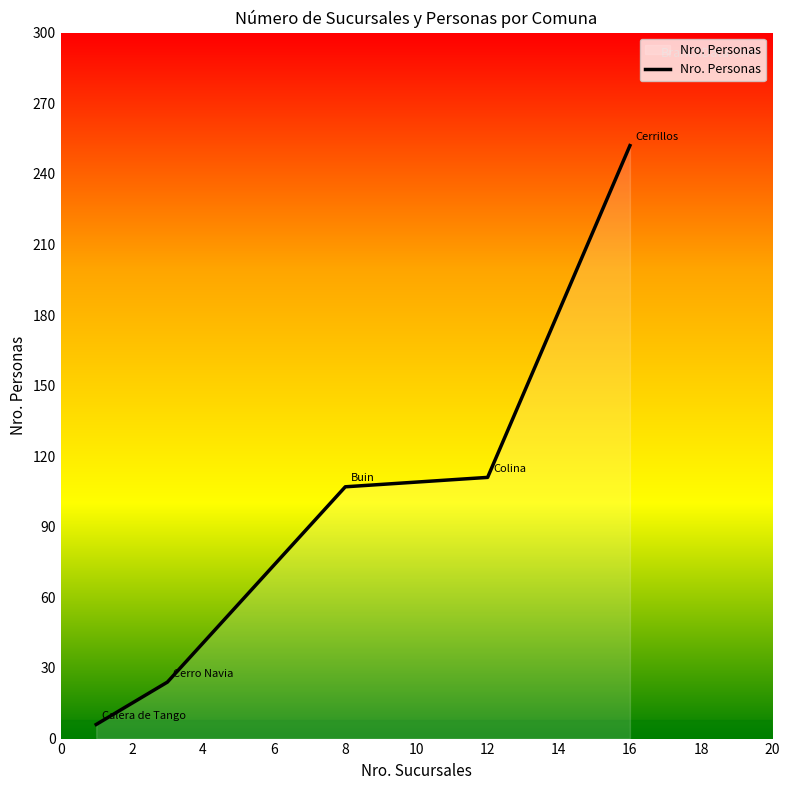

How many series are shown in this chart?

1